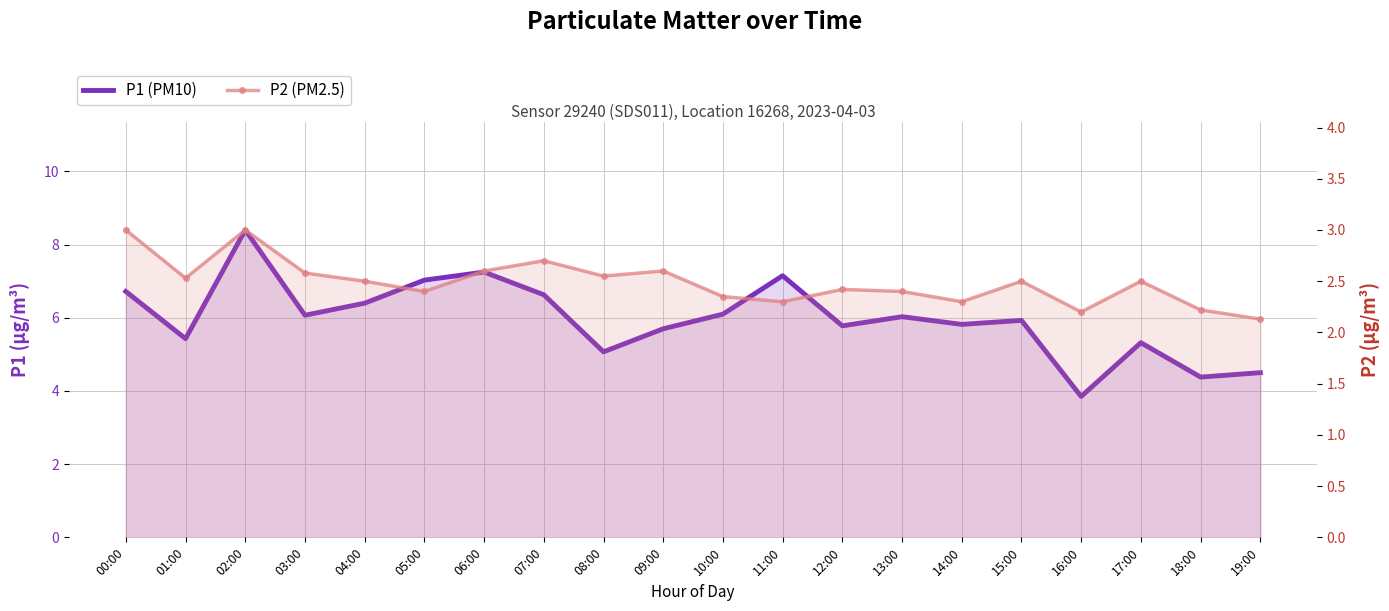

What is the approximate value of P1 (PM10) at 07:00?

6.6